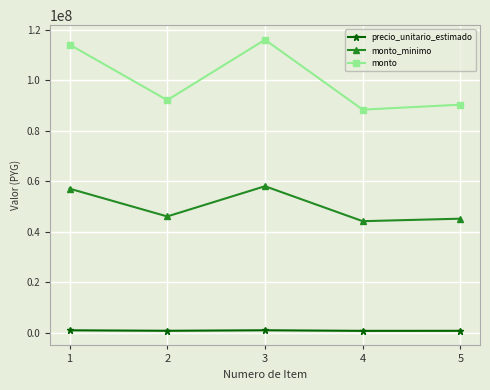

What is the difference between the second highest and minimum values in the monto_minimo series?

12900000